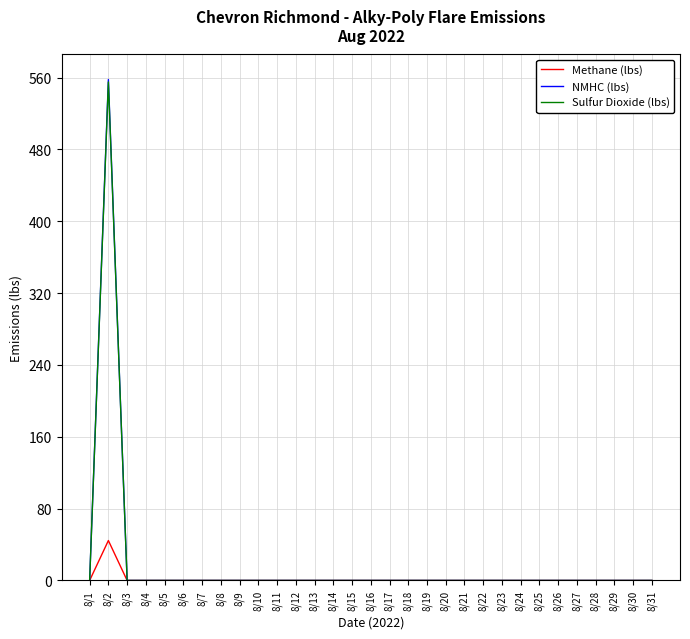

Which label corresponds to the largest value in the chart?

8/2